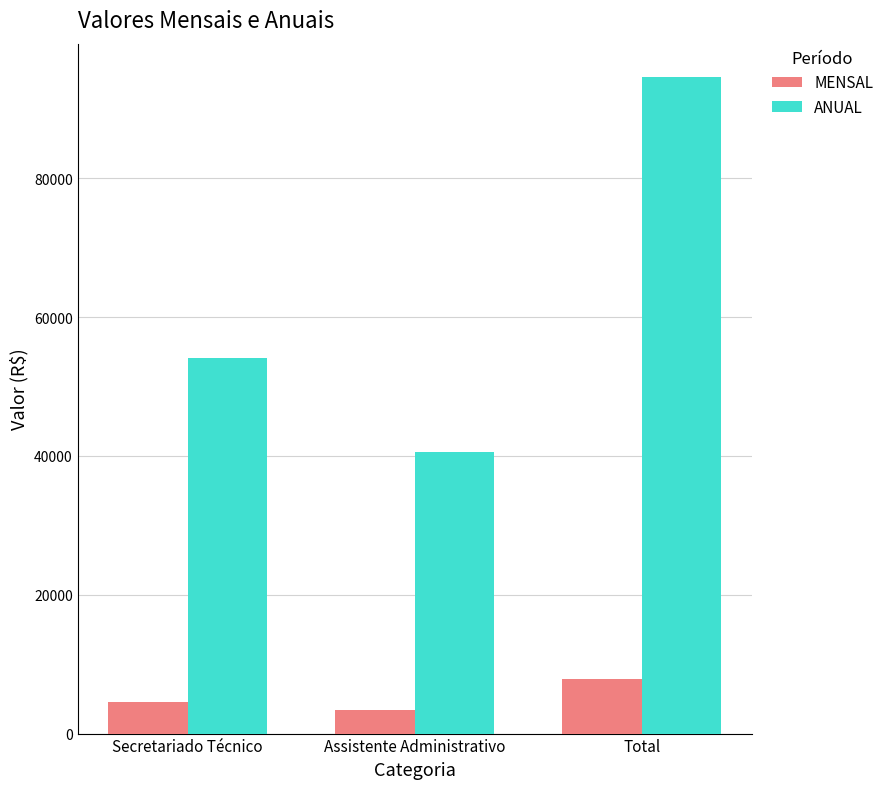

List the series in order of their peak value, lowest first.

MENSAL, ANUAL